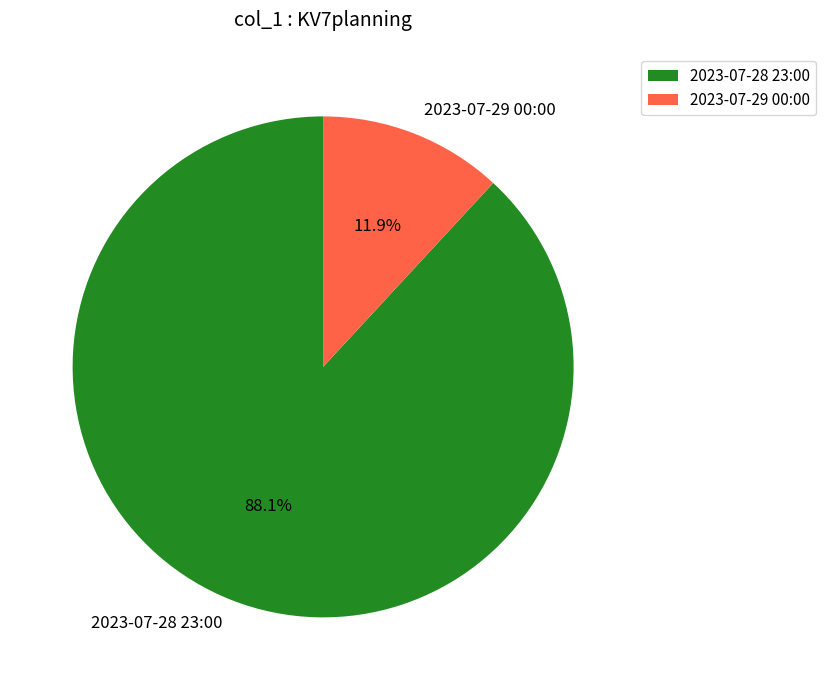

Is 2023-07-29 00:00 the majority of the pie?

No